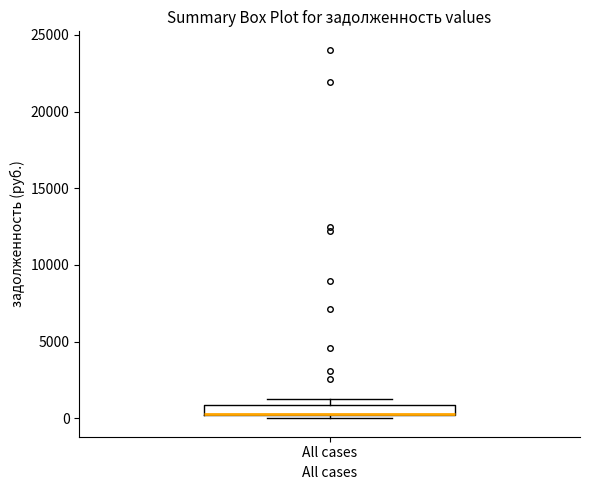

Where is the lower edge of the box for All cases on the y-axis? The values are not printed on the chart, so give them approximately, as read against the axis.

0